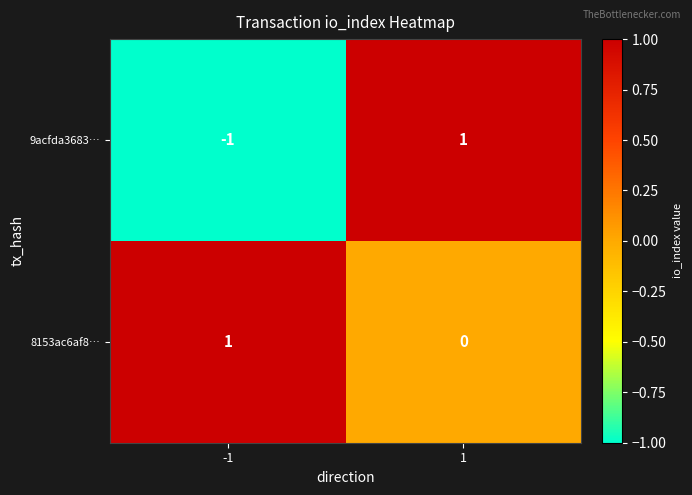

At how many categories does at least one series exceed 0?

2